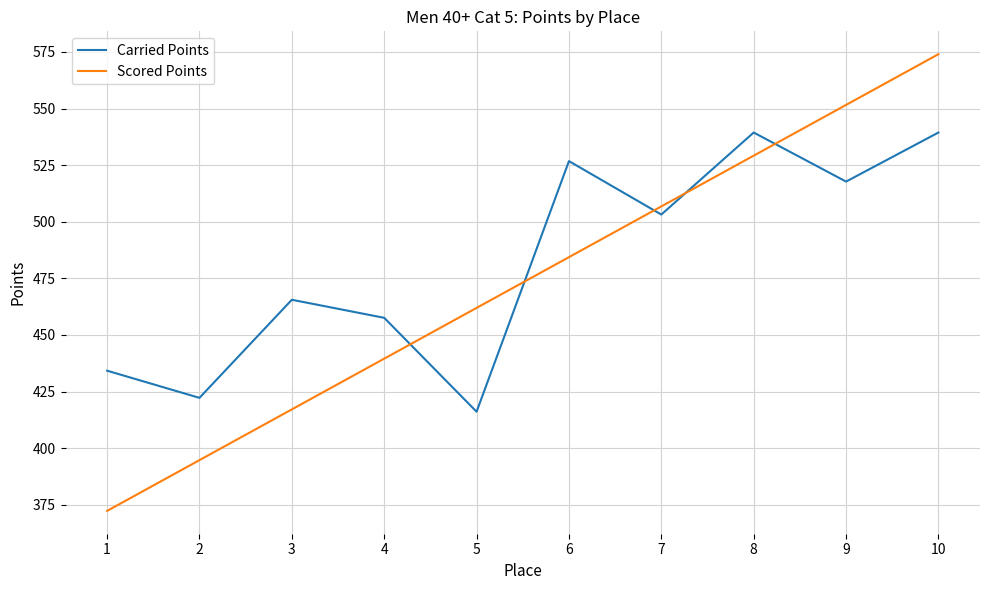

True or false: Scored Points has a value of 773.4 at 8.

False